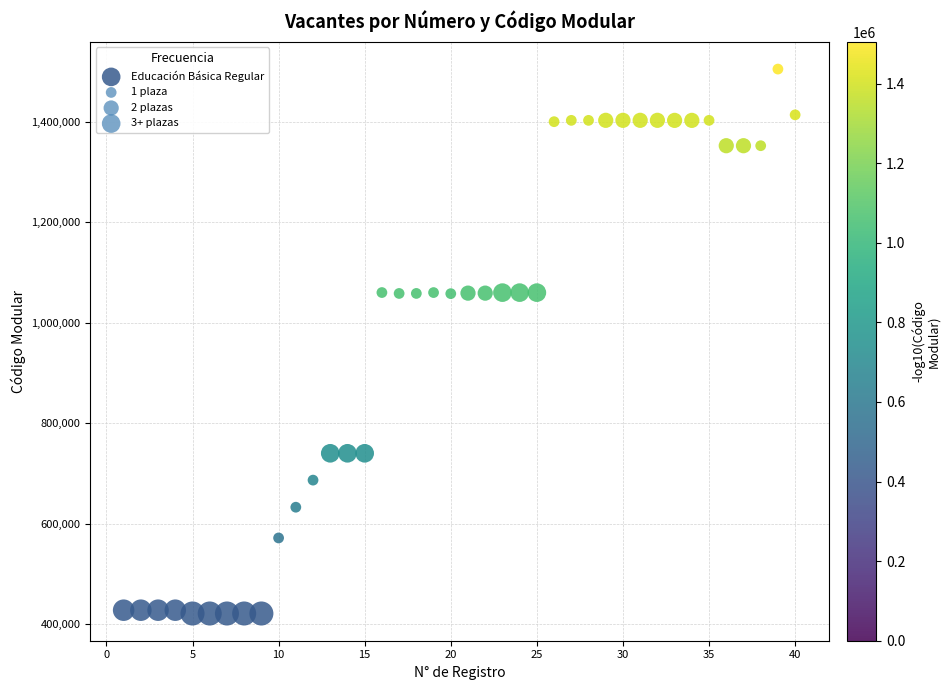

What is the range of Y values (max minus min)?

1083306